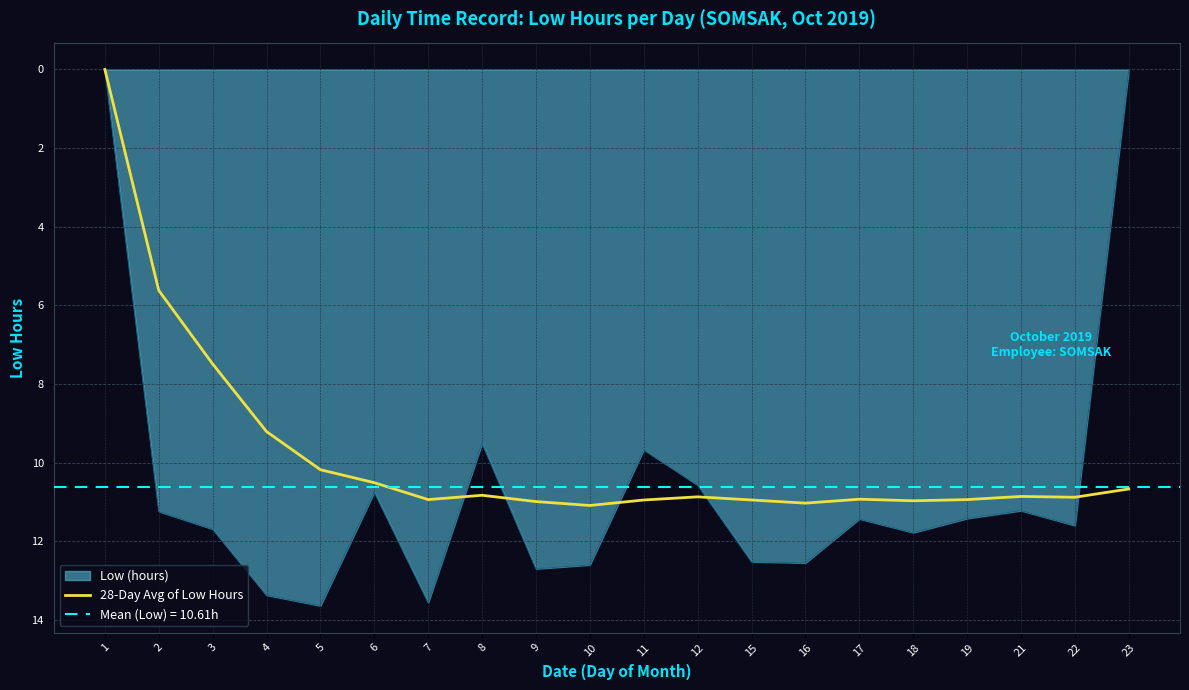

What is the value of the 6th point from the left?

-10.5